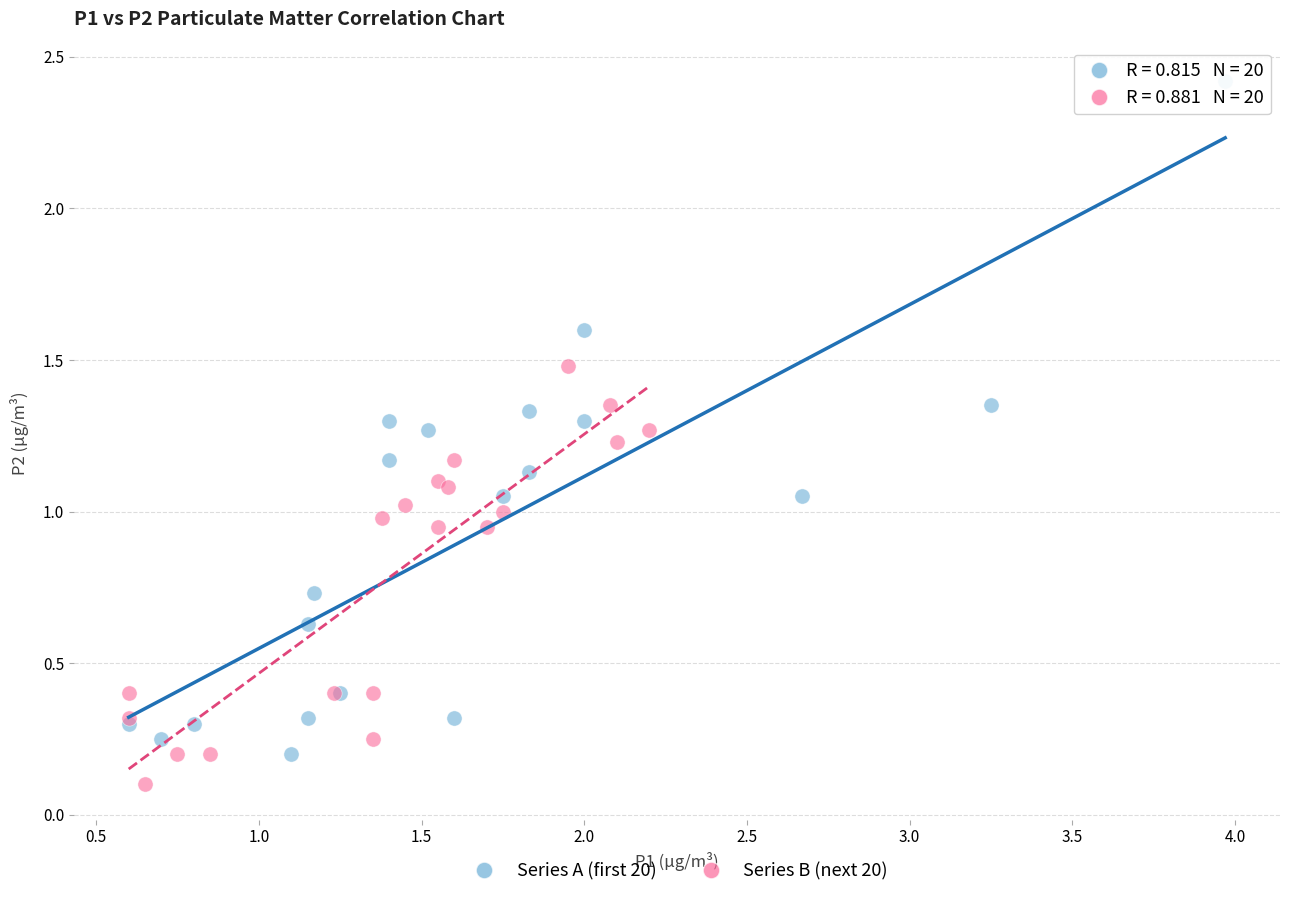

Which series contains the highest Y value?

Series A (first 20)